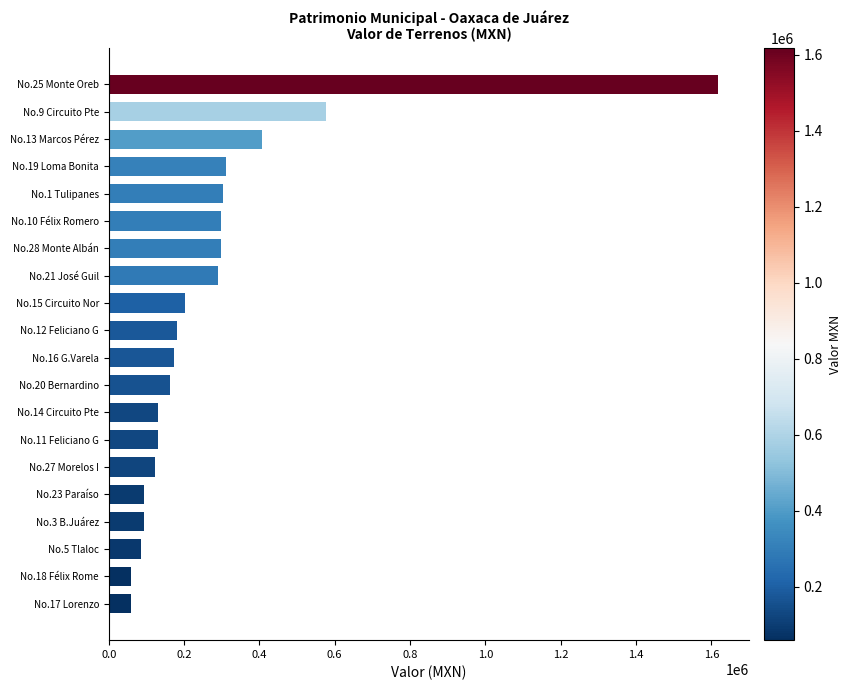

What is the minimum value shown in the chart?

60000.2